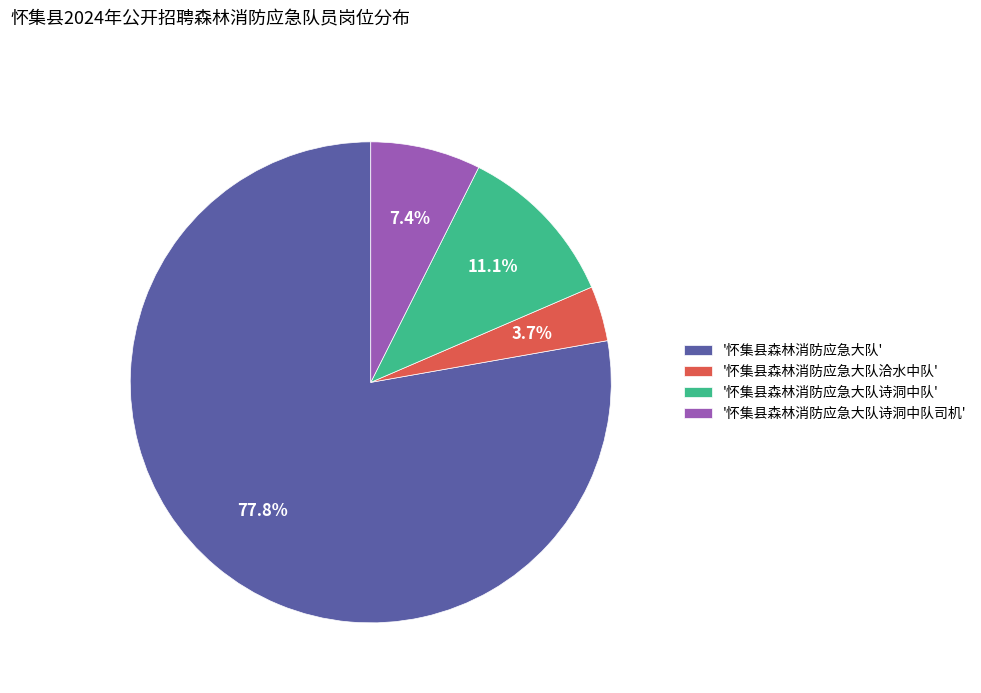

To the nearest percent, what is the average slice percentage?

25%